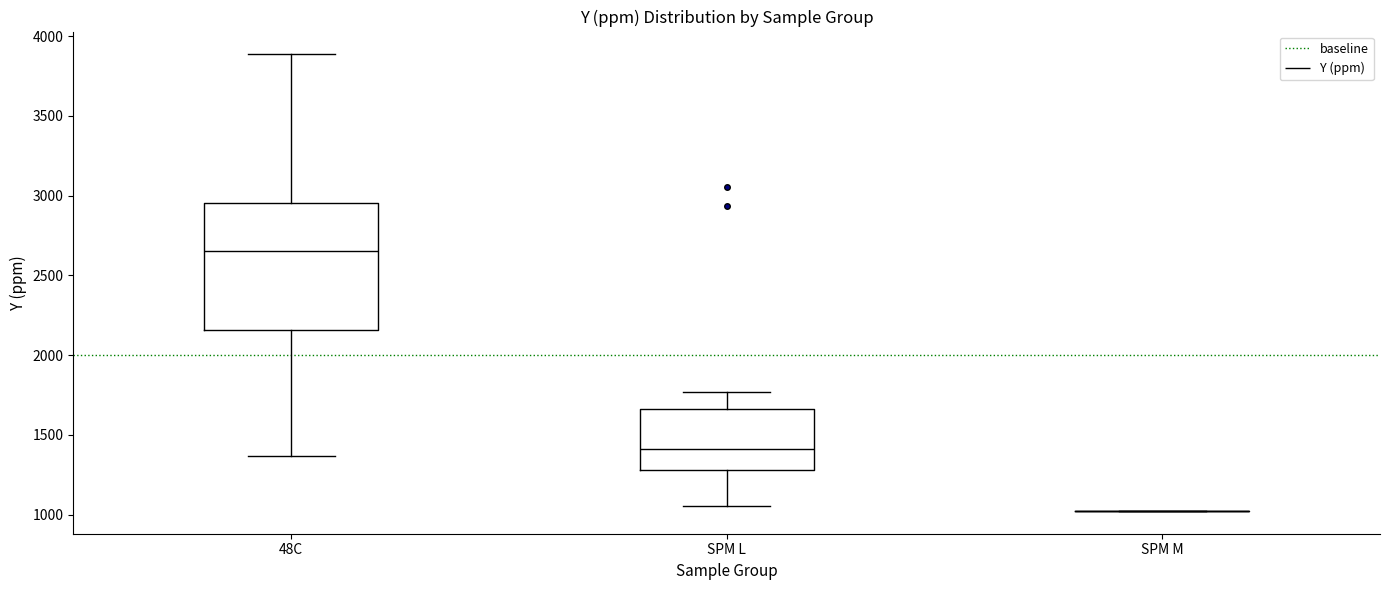

Comparing the boxes themselves (not the whiskers), which one is the tallest?

48C